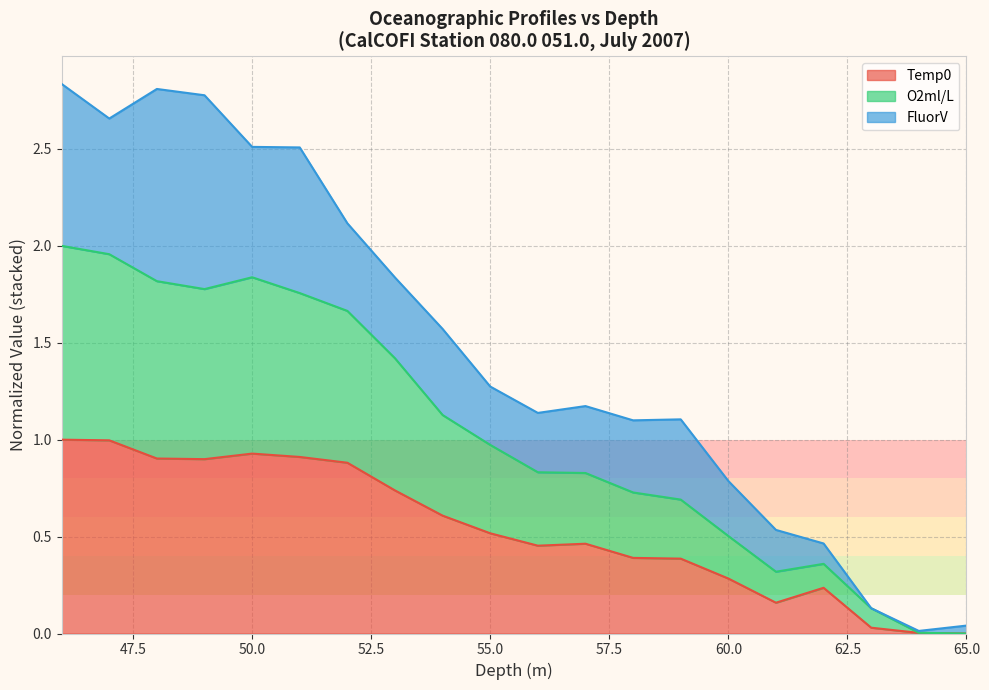

Does the chart have visible grid lines?

Yes